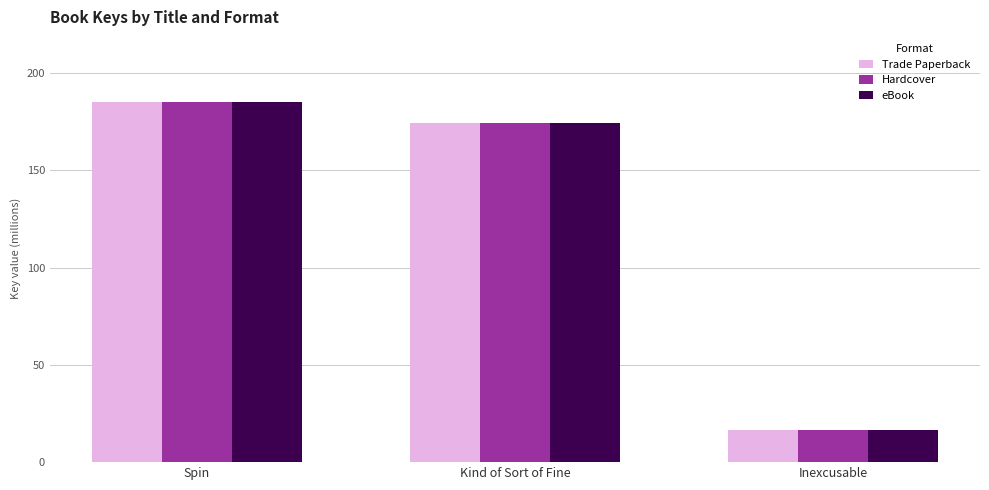

What is the sum of all eBook values?

376317309